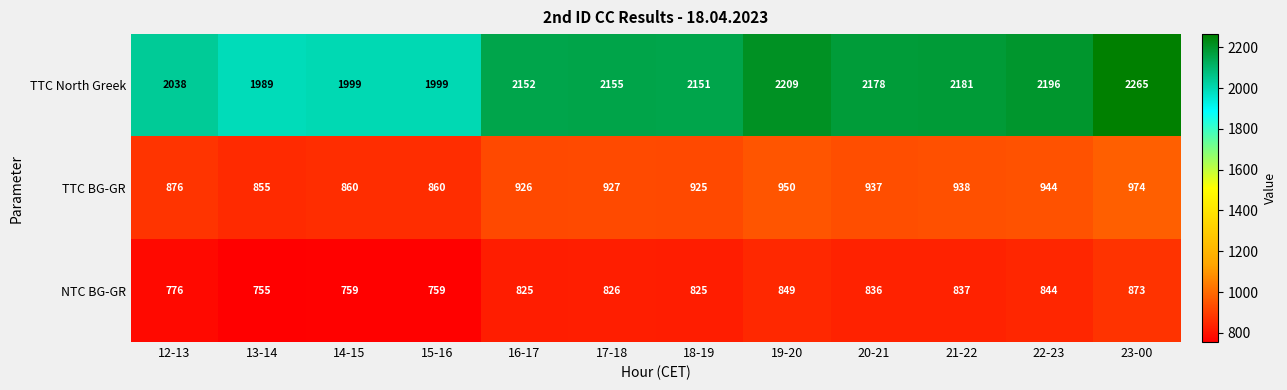

What is the sum of the TTC BG-GR values at 15-16 and 14-15?

1720